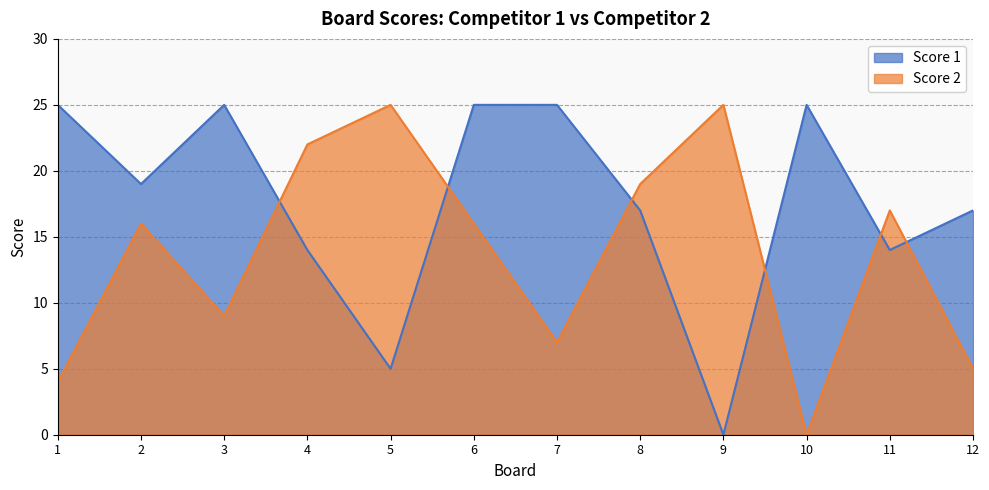

True or false: Score 2 has a value of 13 at 8.

False